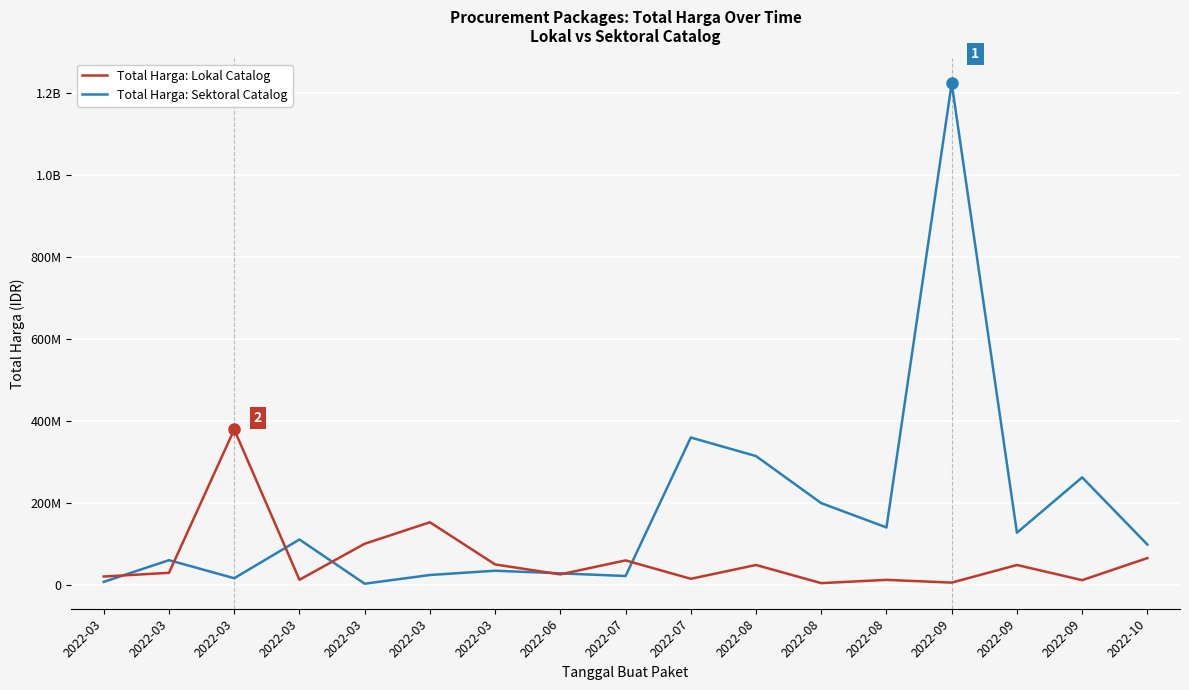

What is the spread (max minus min) of values at 2022-08?

265981780